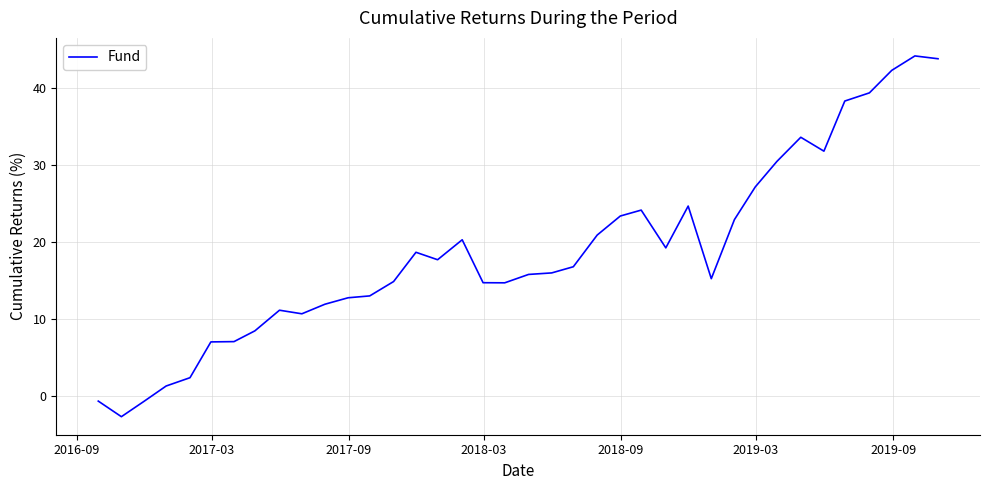

What is the difference between the maximum and minimum values?

46.8